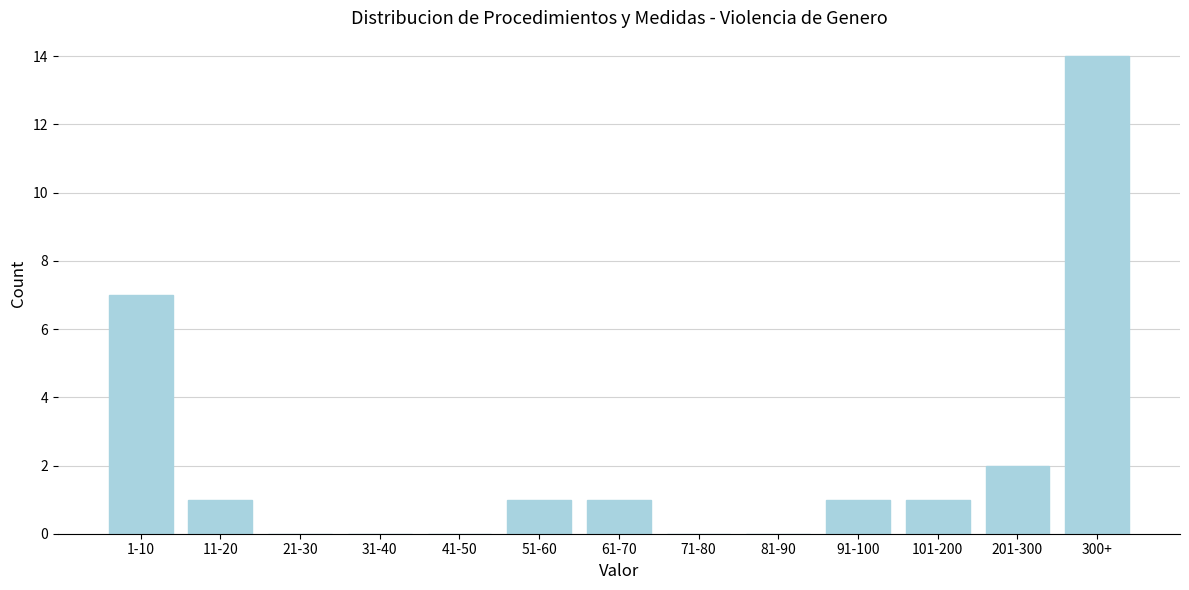

Reading left to right, transcribe all the data shown in this chart.

1-10=7	11-20=1	21-30=0	31-40=0	41-50=0	51-60=1	61-70=1	71-80=0	81-90=0	91-100=1	101-200=1	201-300=2	300+=14